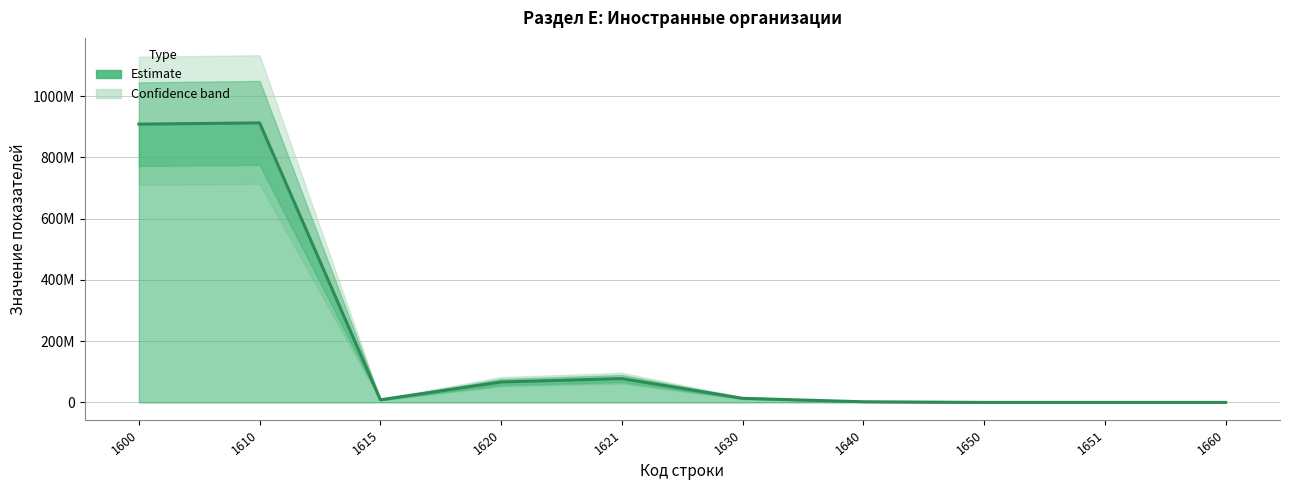

How many categories are shown in the chart?

10